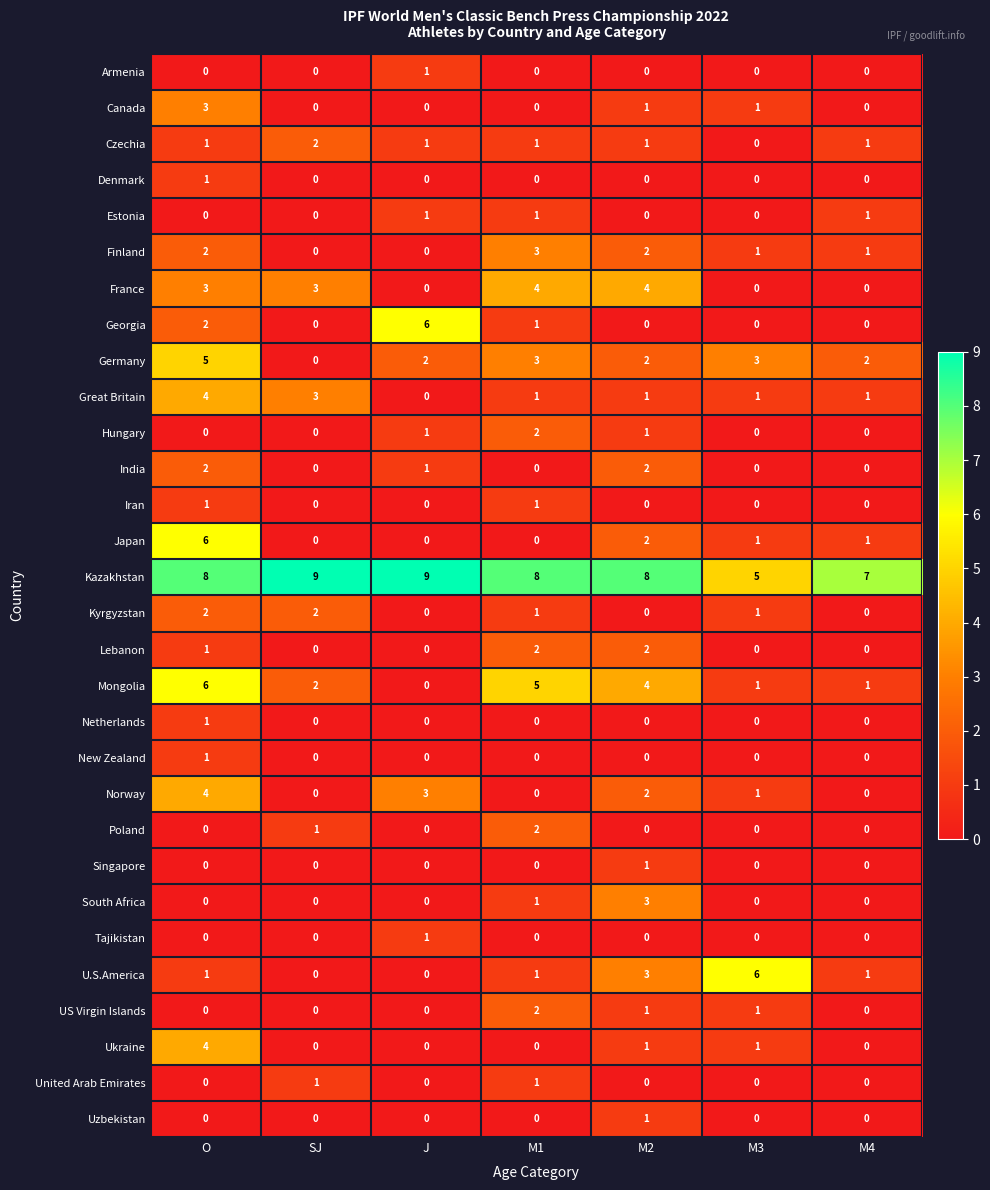

What is the sum of the U.S.America values at SJ and M3?

6